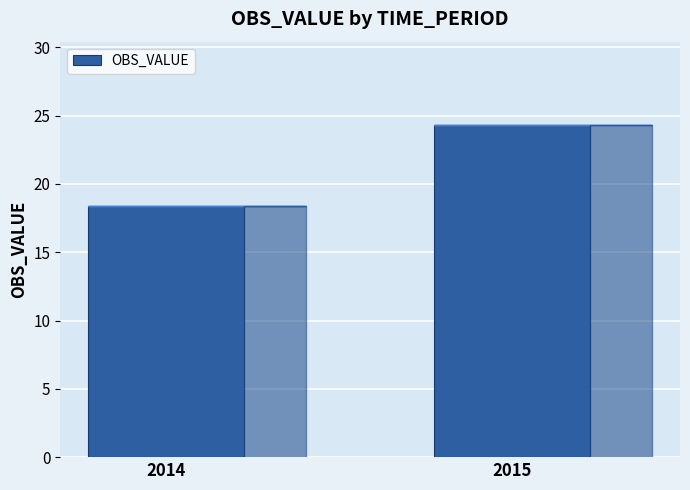

What is the average value?

21.4